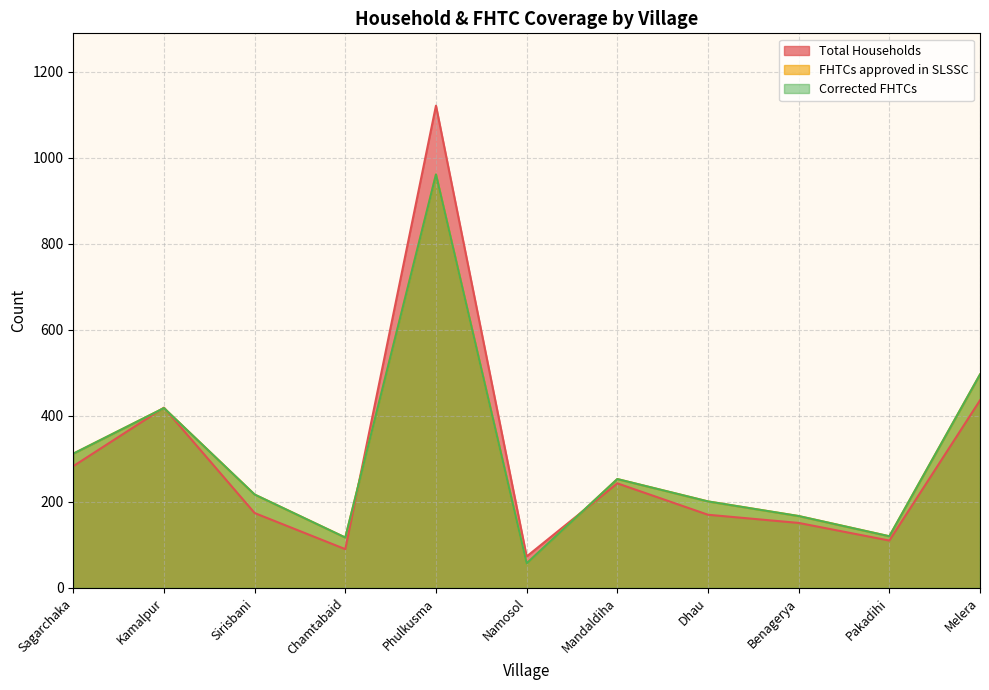

Where do FHTCs approved in SLSSC and Total Households first cross each other?

Sagarchaka and Kamalpur